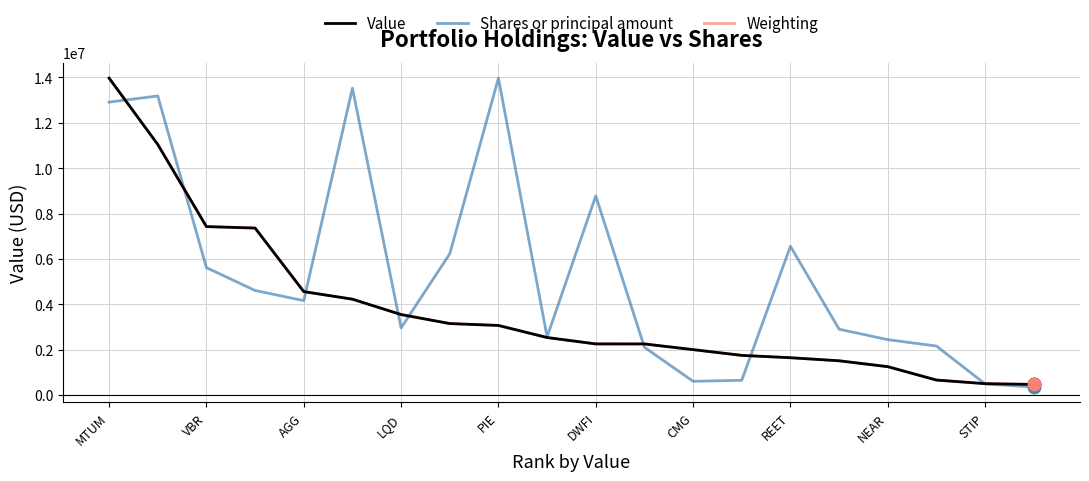

What is the smallest value displayed?

355340.3